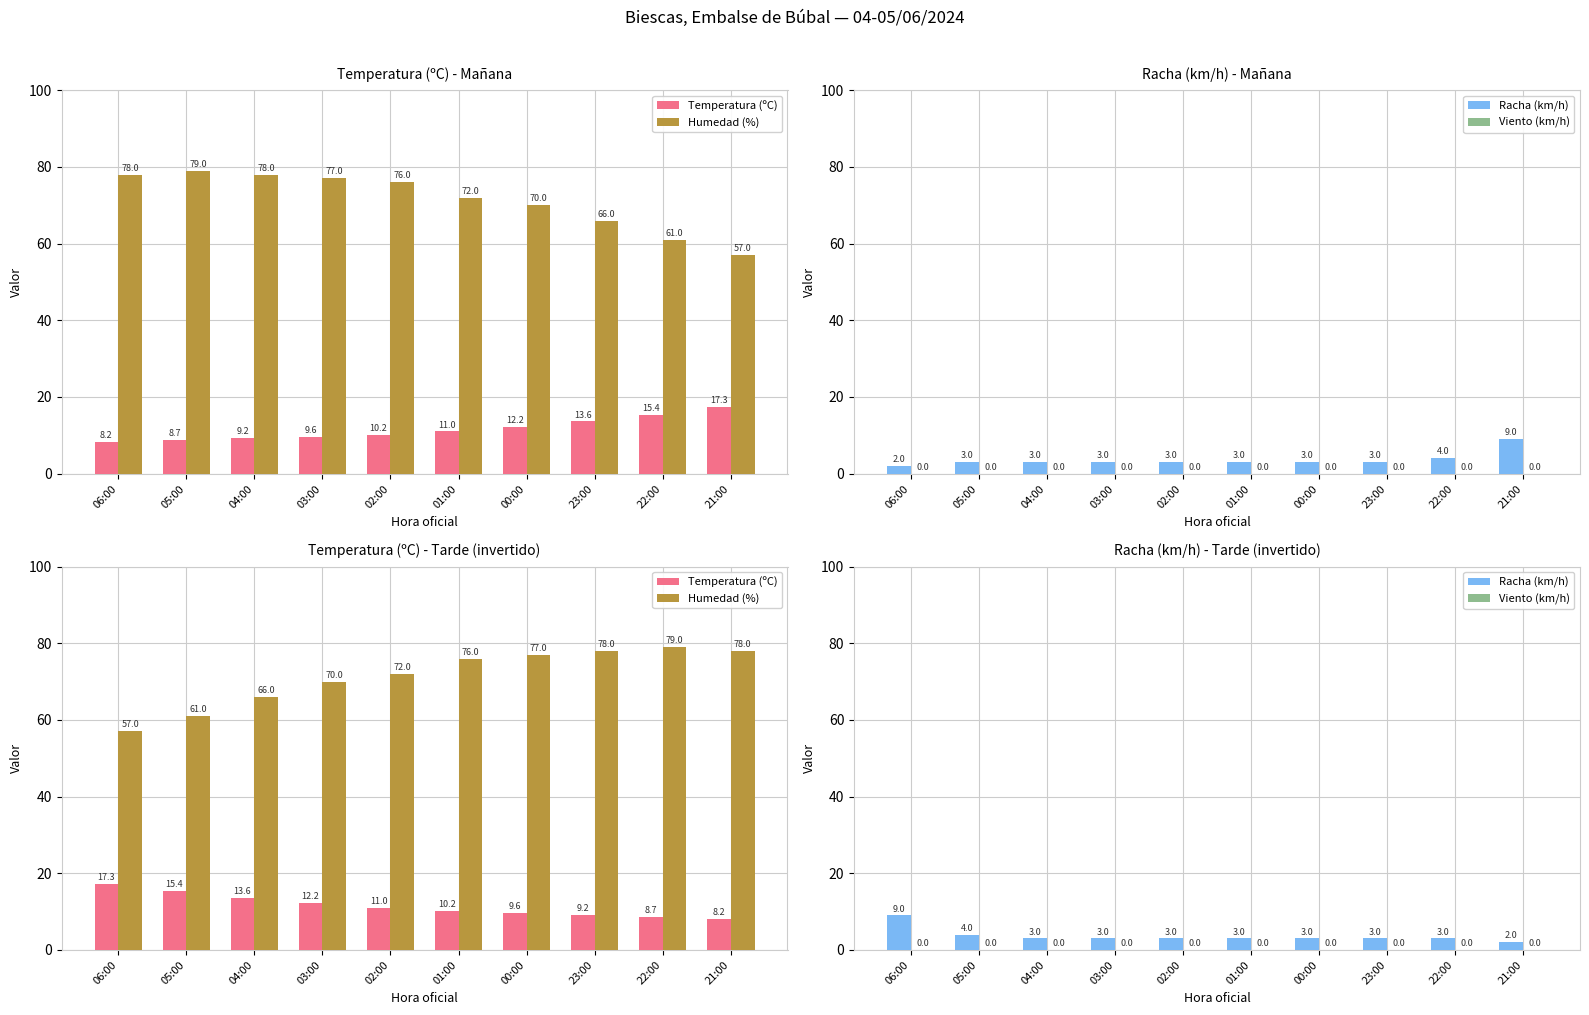

Reading left to right, what are all the values shown in this chart?

Temperatura (ºC): 17.3	15.4	13.6	12.2	11.0	10.2	9.6	9.2	8.7	8.2
Humedad (%): 57.0	61.0	66.0	70.0	72.0	76.0	77.0	78.0	79.0	78.0
Racha (km/h): 9.0	4.0	3.0	3.0	3.0	3.0	3.0	3.0	3.0	2.0
Viento (km/h): 0.0	0.0	0.0	0.0	0.0	0.0	0.0	0.0	0.0	0.0